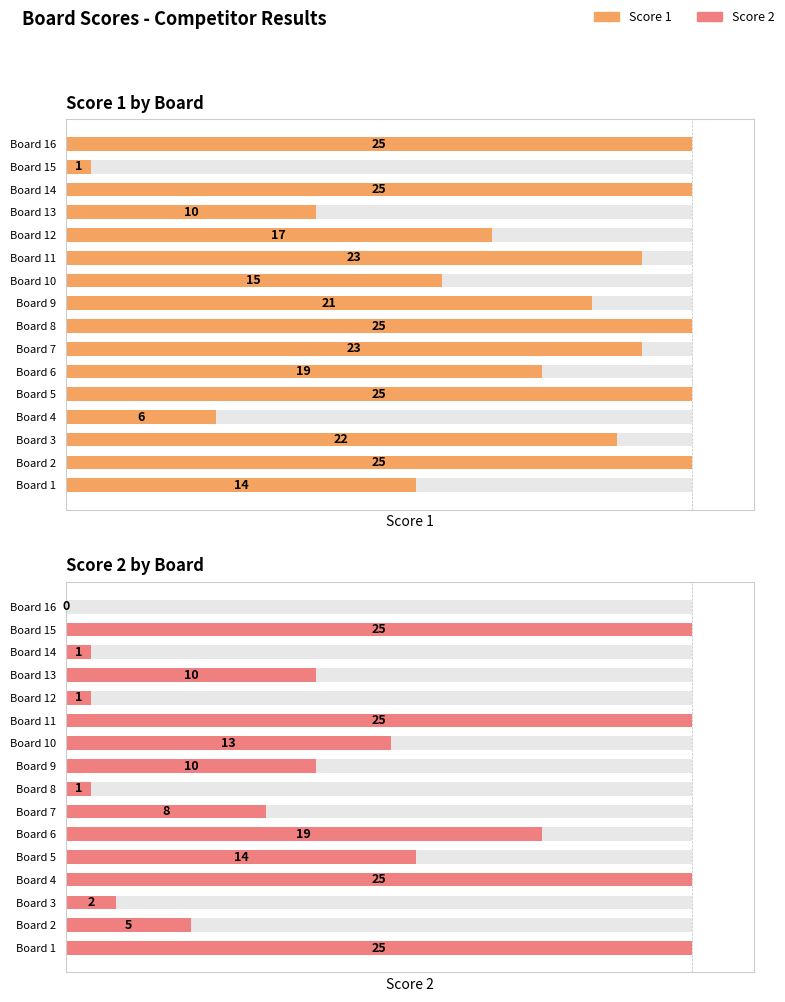

Are the bars grouped side by side (vs. stacked)?

Yes